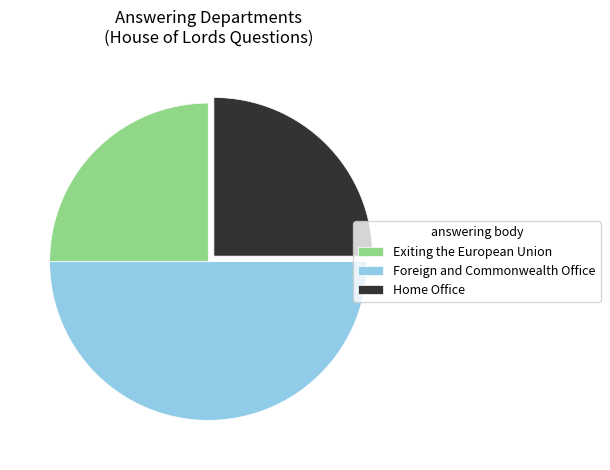

Does Exiting the European Union account for over 50% of the chart?

No